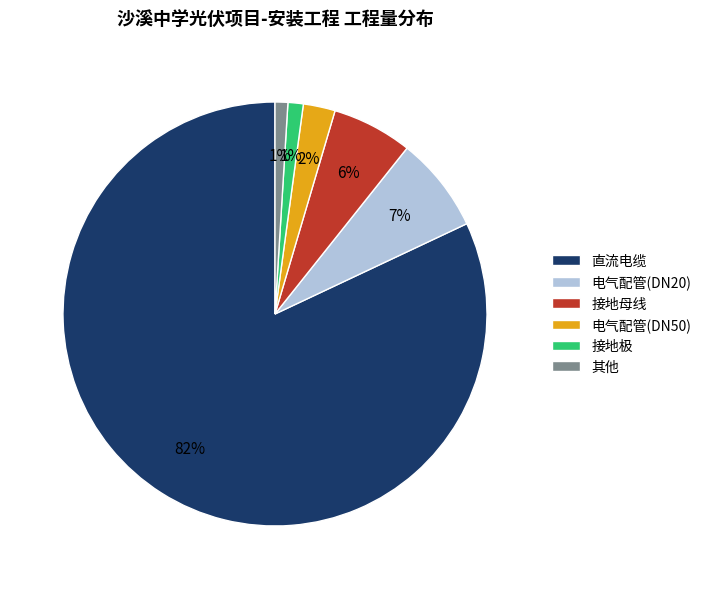

To the nearest percent, what portion does 接地极 represent?

1%